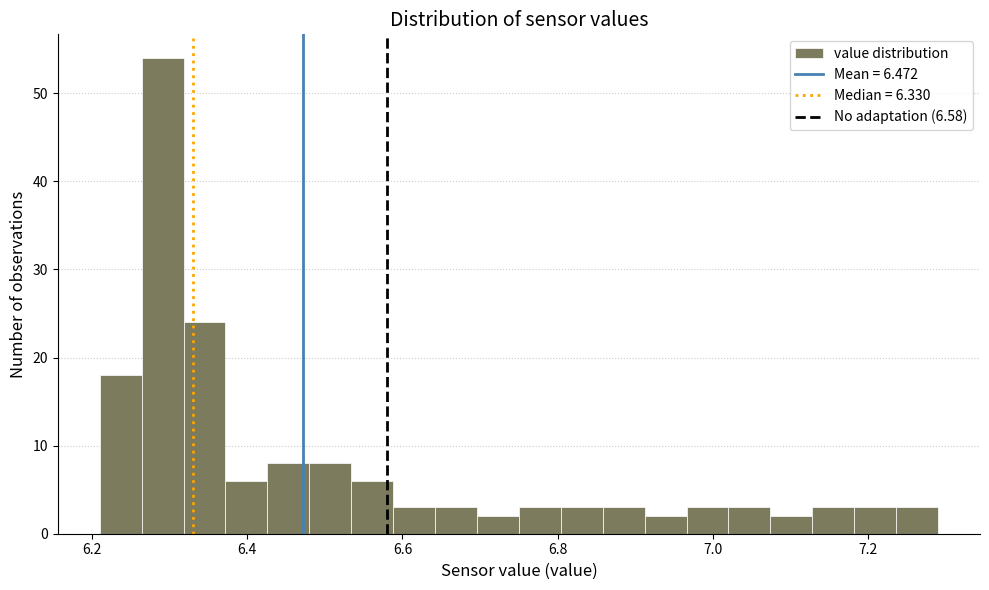

Read against the x-axis, roughly where is the centre of the tallest bar?

6.30